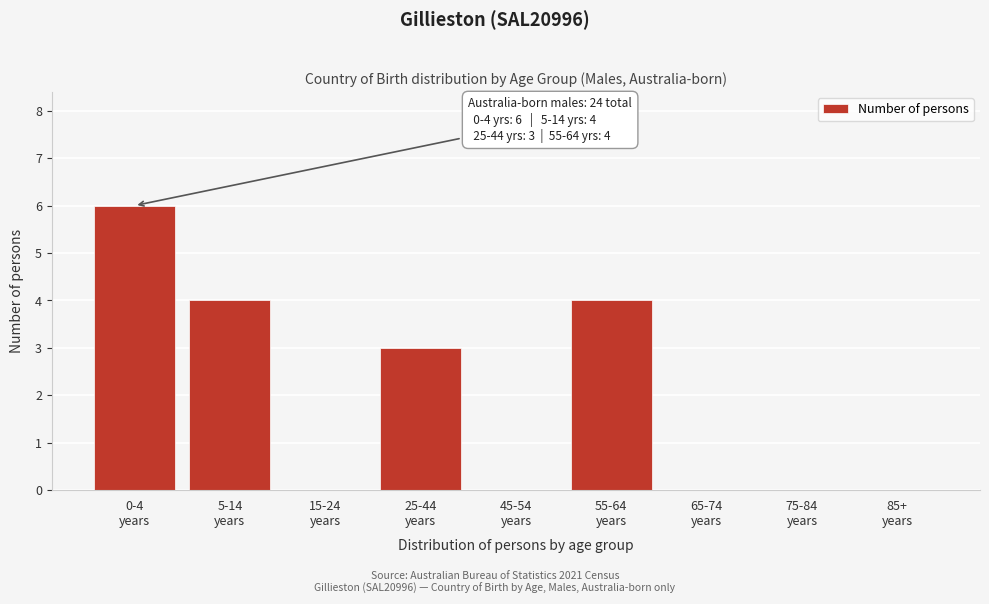

What is the sum of all values?

17